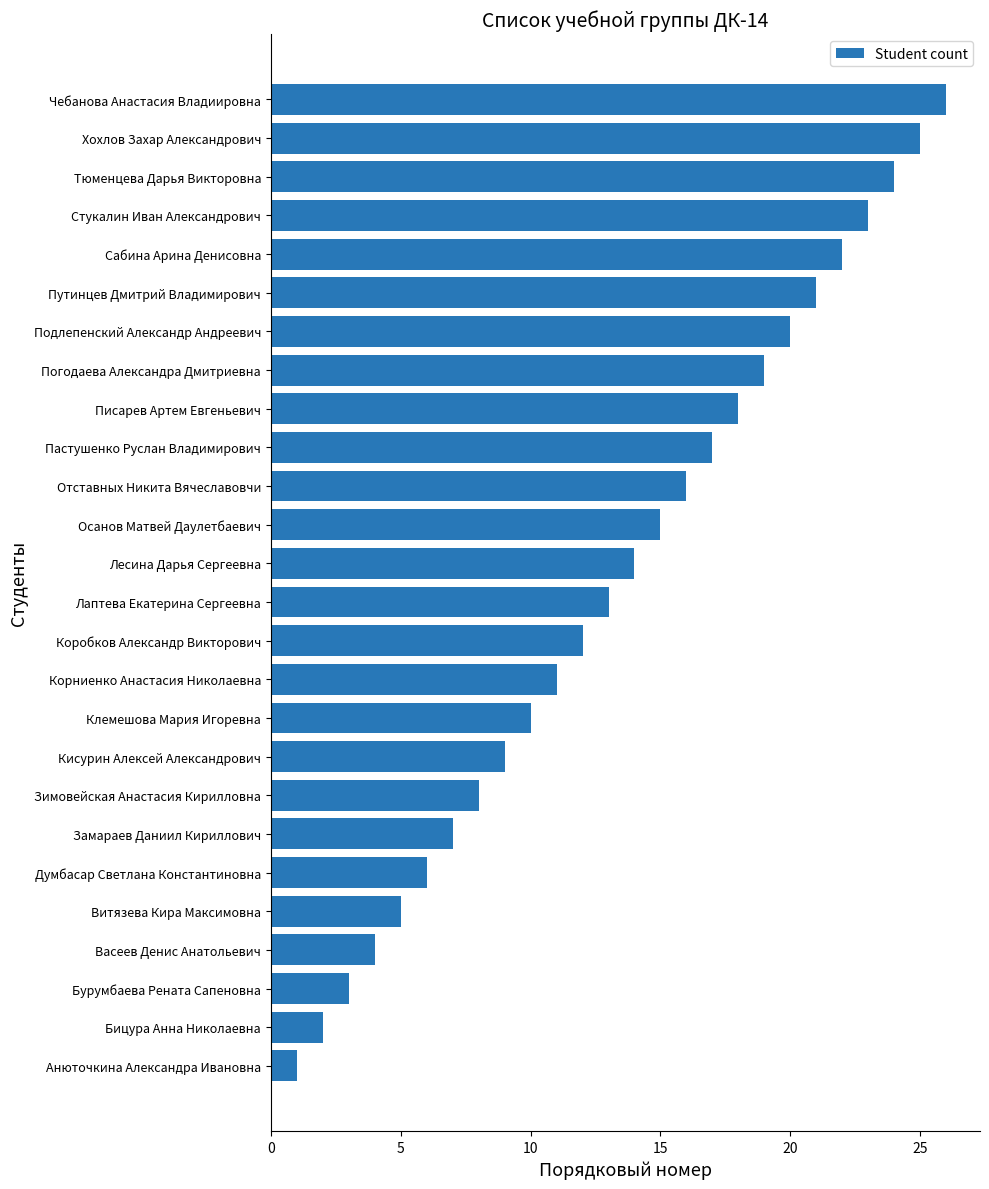

Reading bottom to top, list all the values displayed in this chart.

Анюточкина Александра Ивановна=1	Бицура Анна Николаевна=2	Бурумбаева Рената Сапеновна=3	Васеев Денис Анатольевич=4	Витязева Кира Максимовна=5	Думбасар Светлана Константиновна=6	Замараев Даниил Кириллович=7	Зимовейская Анастасия Кирилловна=8	Кисурин Алексей Александрович=9	Клемешова Мария Игоревна=10	Корниенко Анастасия Николаевна=11	Коробков Александр Викторович=12	Лаптева Екатерина Сергеевна=13	Лесина Дарья Сергеевна=14	Осанов Матвей Даулетбаевич=15	Отставных Никита Вячеславовчи=16	Пастушенко Руслан Владимирович=17	Писарев Артем Евгеньевич=18	Погодаева Александра Дмитриевна=19	Подлепенский Александр Андреевич=20	Путинцев Дмитрий Владимирович=21	Сабина Арина Денисовна=22	Стукалин Иван Александрович=23	Тюменцева Дарья Викторовна=24	Хохлов Захар Александрович=25	Чебанова Анастасия Владиировна=26